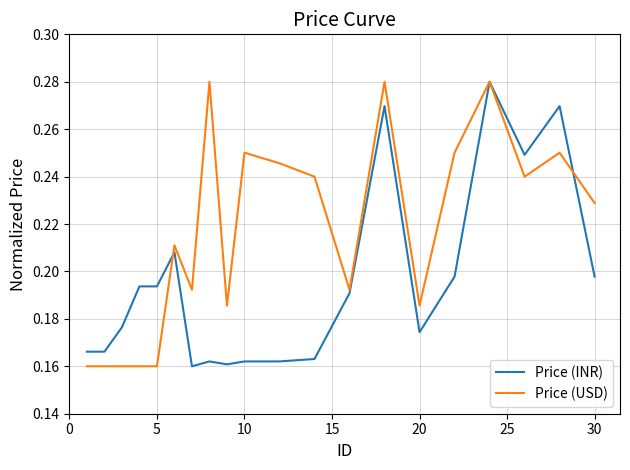

Which series has the largest total across all categories?

Price (USD)